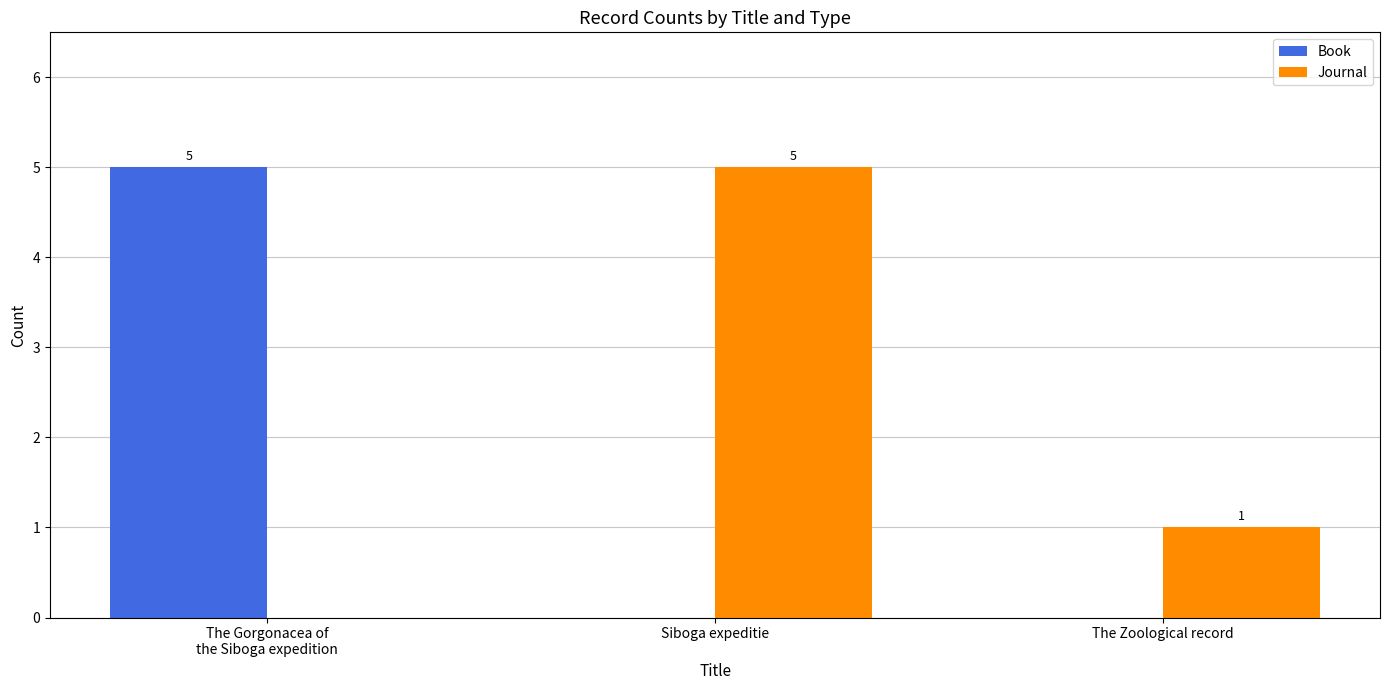

Which category has the highest value in the Book series?

The Gorgonacea of
the Siboga expedition